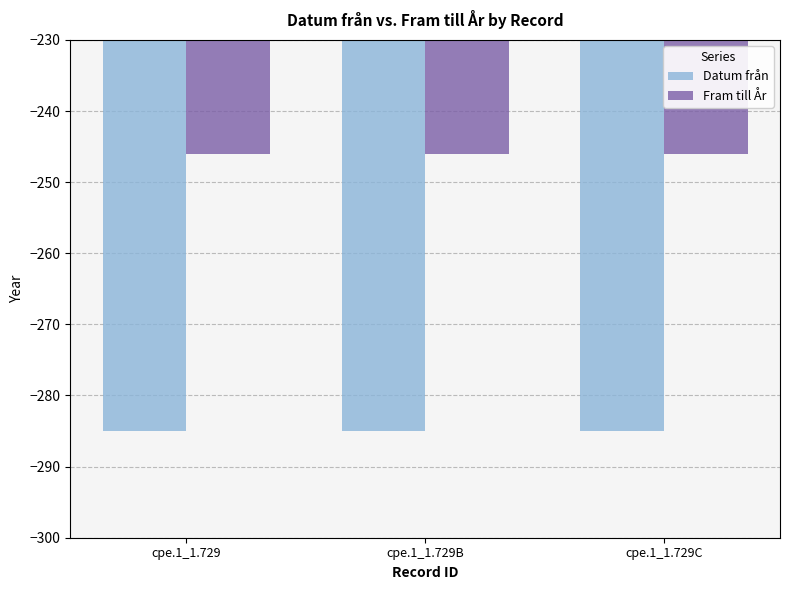

List the series in order of their peak value, highest first.

Fram till År, Datum från